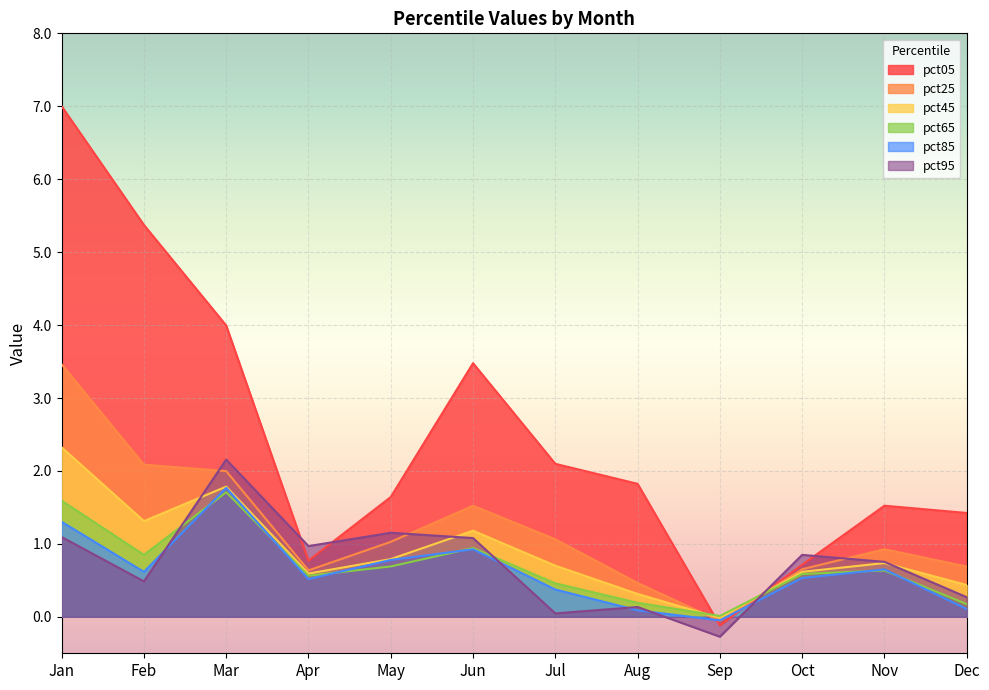

At how many categories does at least one series exceed 2?

5